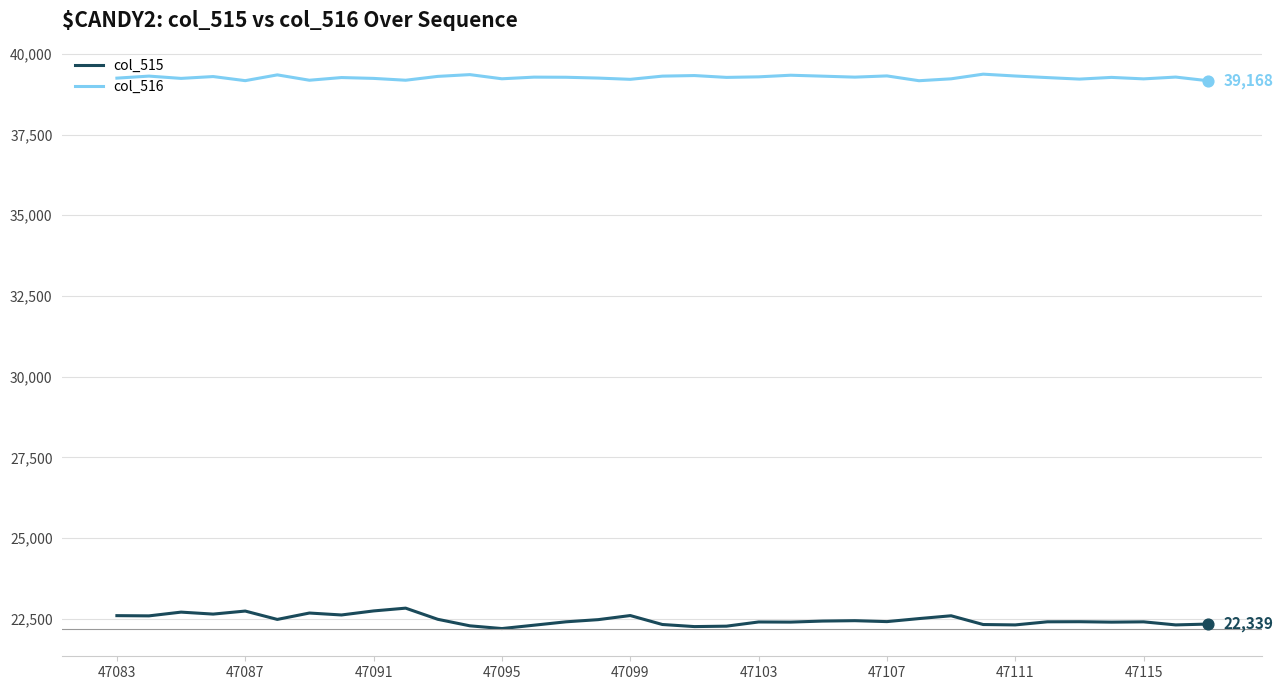

Rank the series by their average value, from lowest to highest.

col_515, col_516